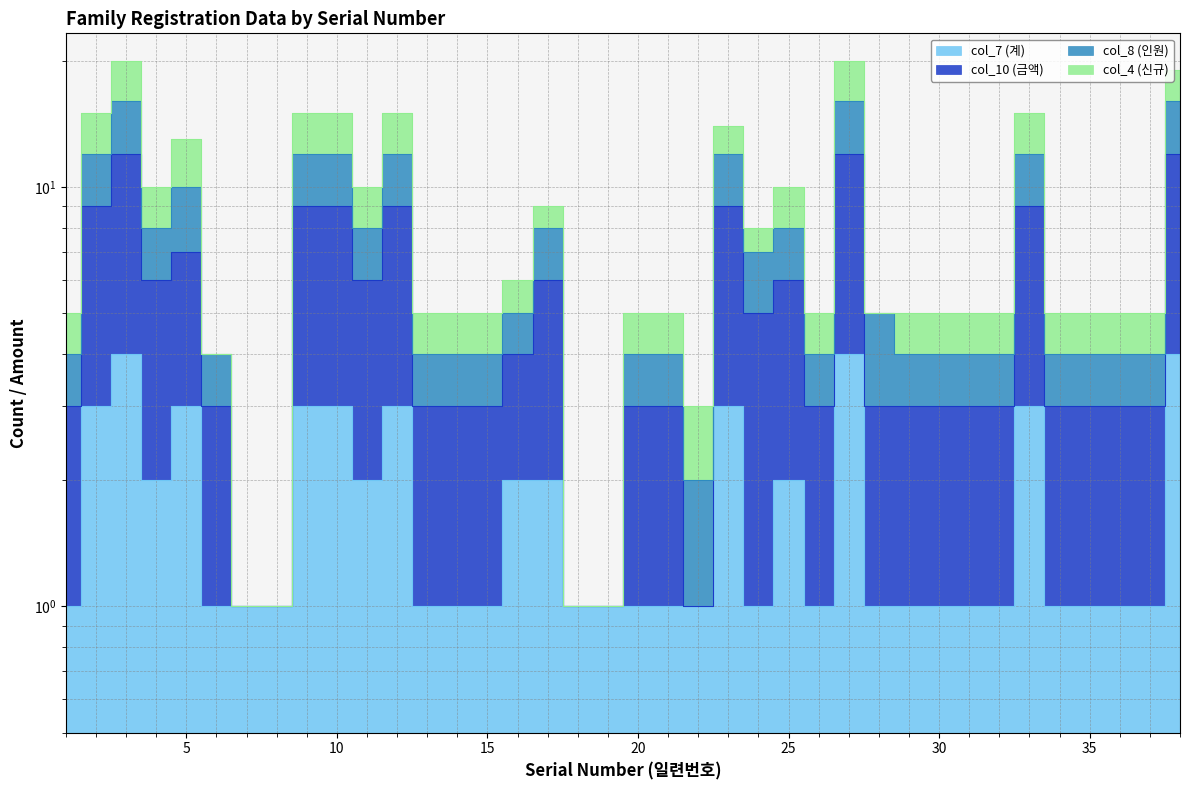

True or false: col_7 (계) and col_8 (인원) cross at least once.

False